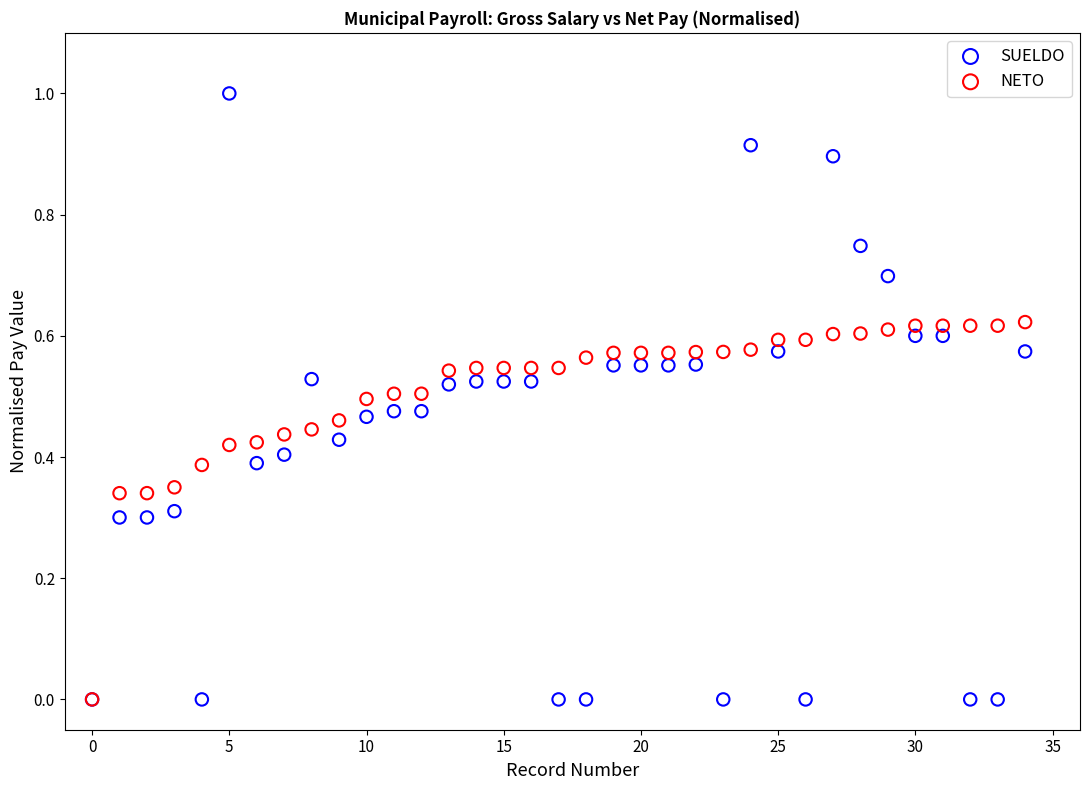

What are all the series names shown in the legend?

SUELDO, NETO